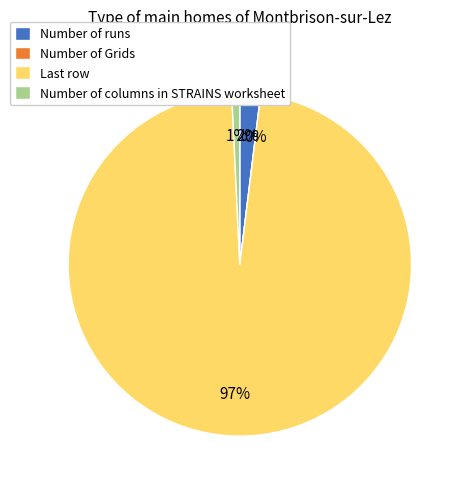

Count the number of slices in the pie.

4